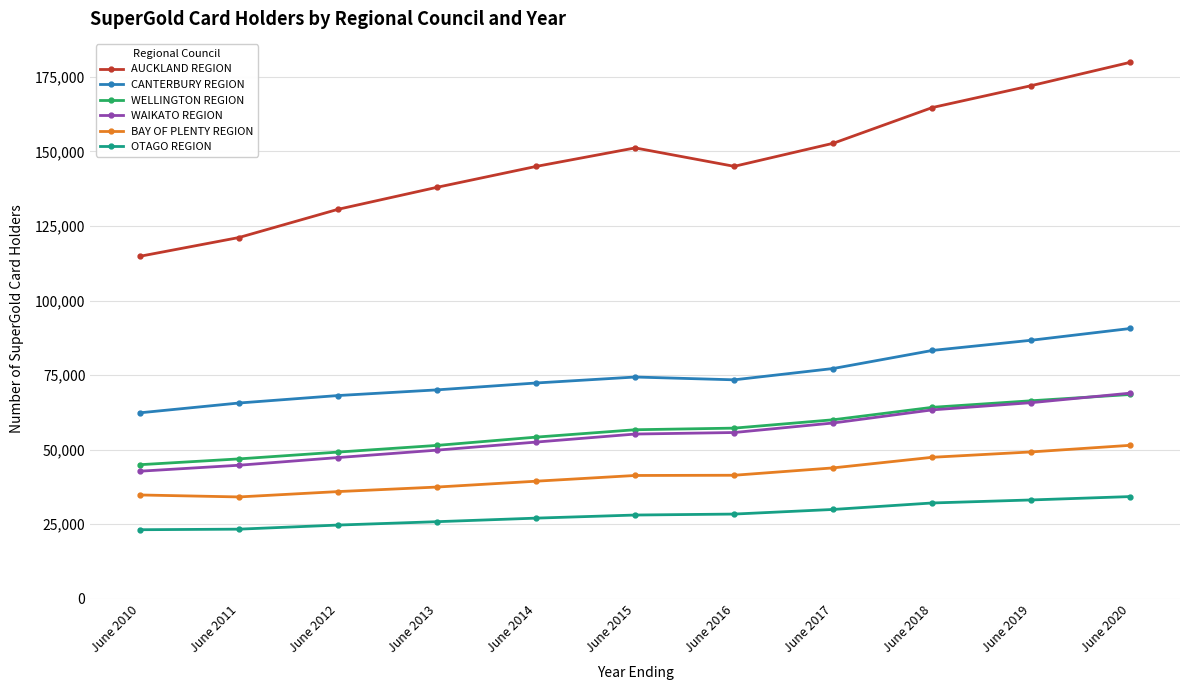

Is the value of WELLINGTON REGION at June 2012 greater than the value of AUCKLAND REGION at June 2019?

No